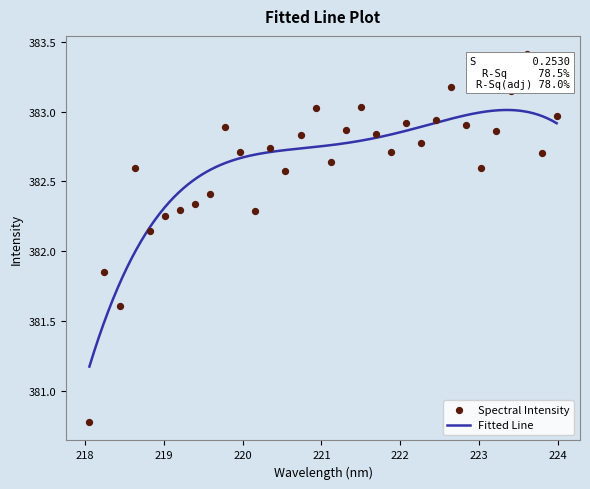

What is the change in value from 220.5444 to 221.3083?

+0.3